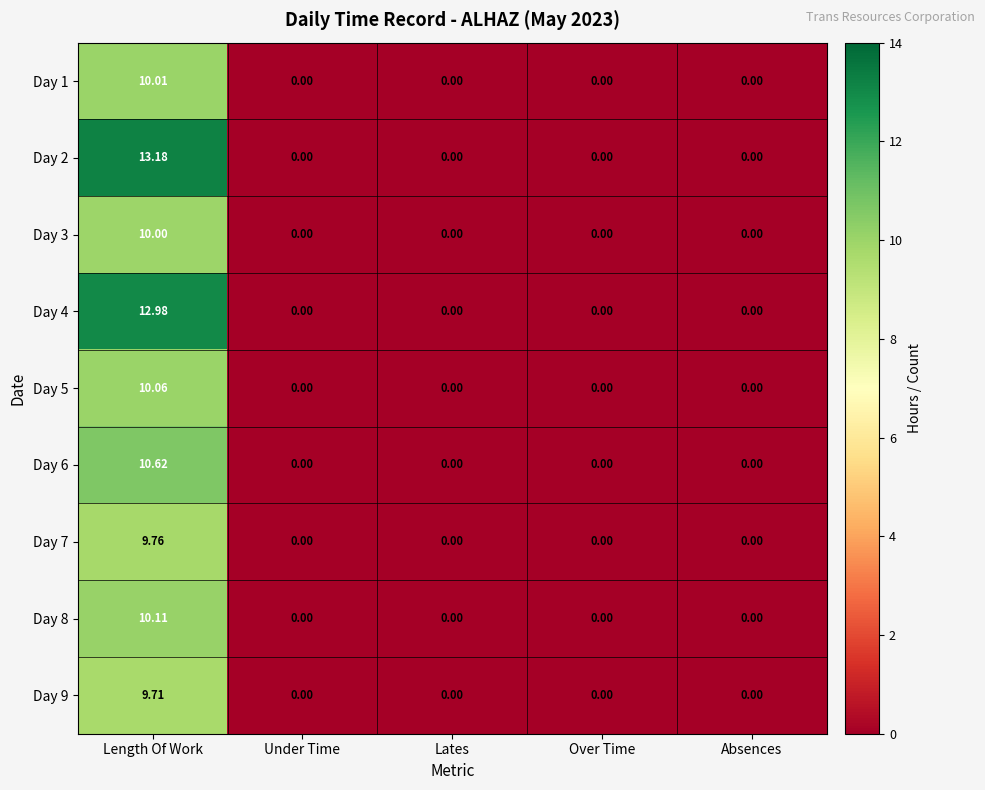

At which category does the chart reach its peak across all series?

Length Of Work